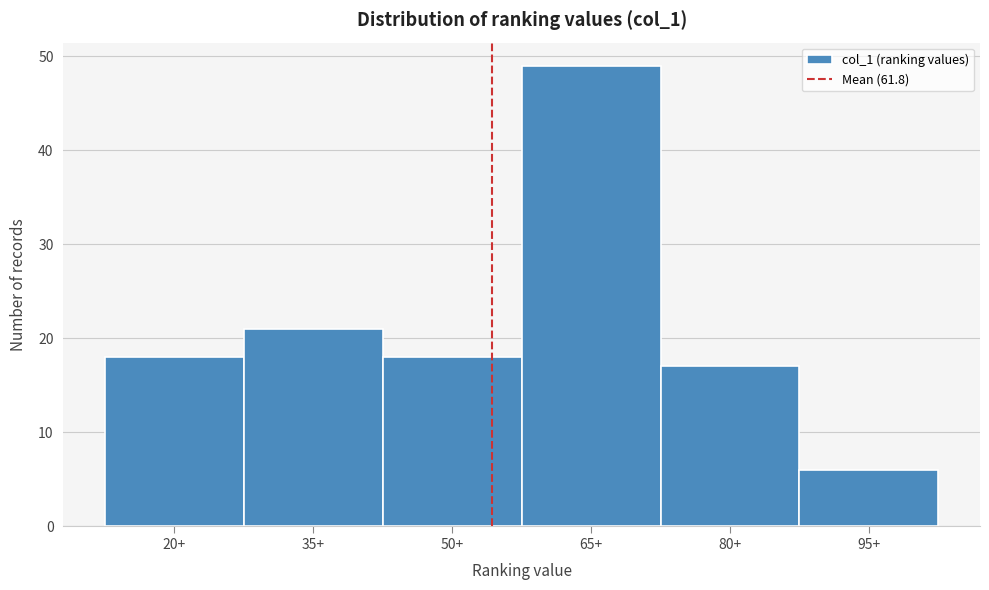

Reading left to right, list all the values displayed in this chart.

20+=18	35+=21	50+=18	65+=49	80+=17	95+=6